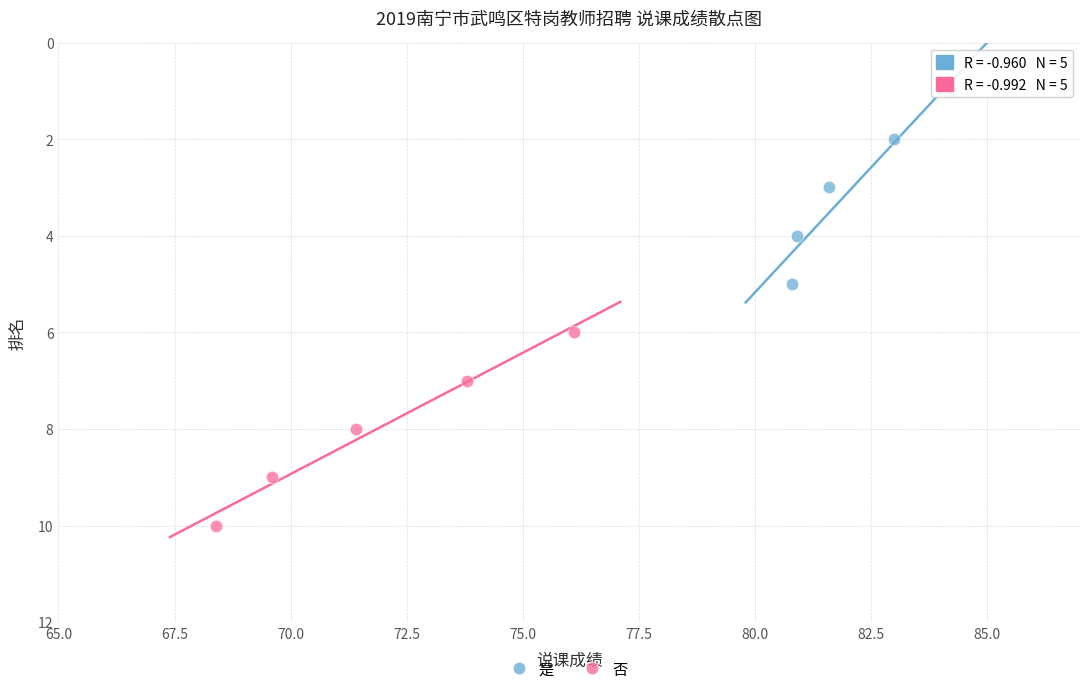

Which series contains the lowest Y value?

是